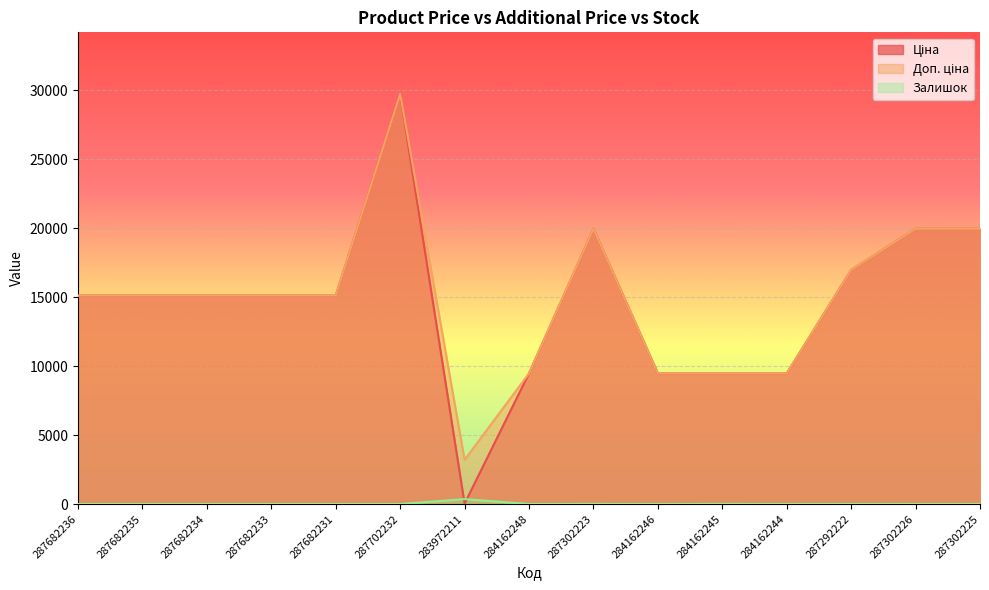

Rank the categories by Доп. ціна value from highest to lowest.

287702232, 287302223, 287302226, 287302225, 287292222, 287682236, 287682235, 287682234, 287682233, 287682231, 284162248, 284162246, 284162245, 284162244, 283972211